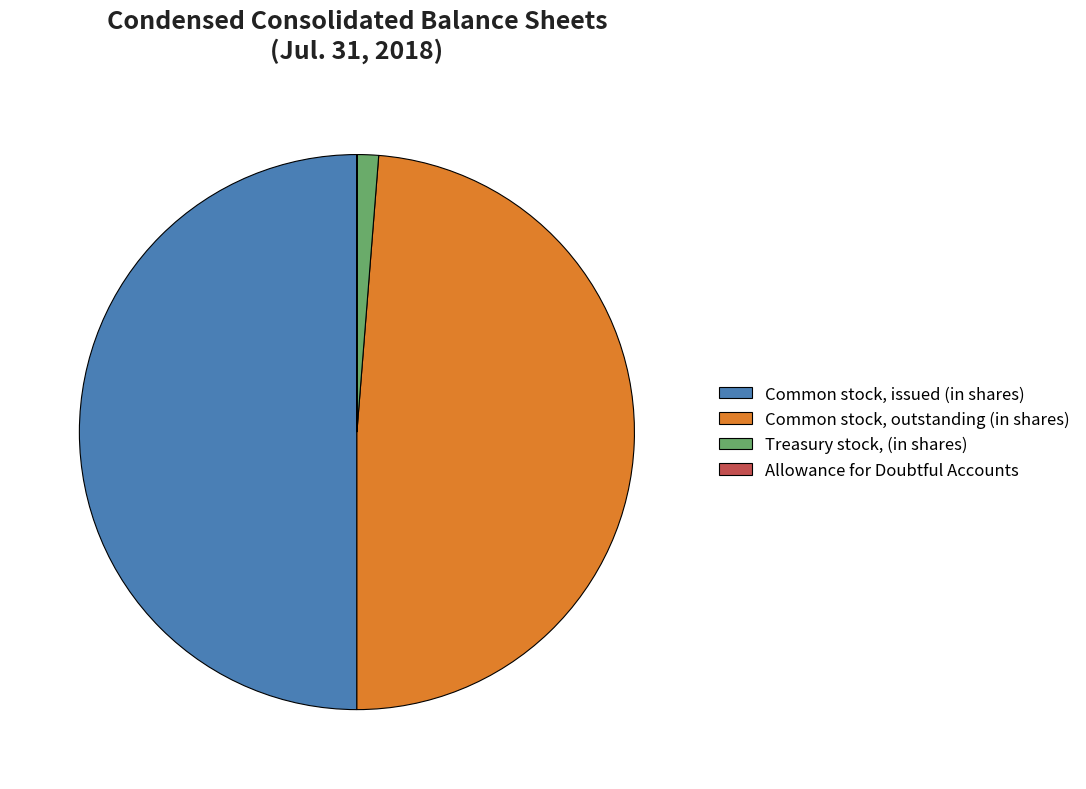

What is the ratio of the value at Common stock, issued (in shares) to the value at Treasury stock, (in shares)?

40.0